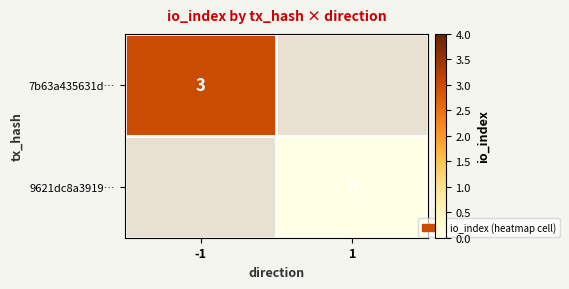

Is it true that 7b63a435631d… equals 1 at -1?

False